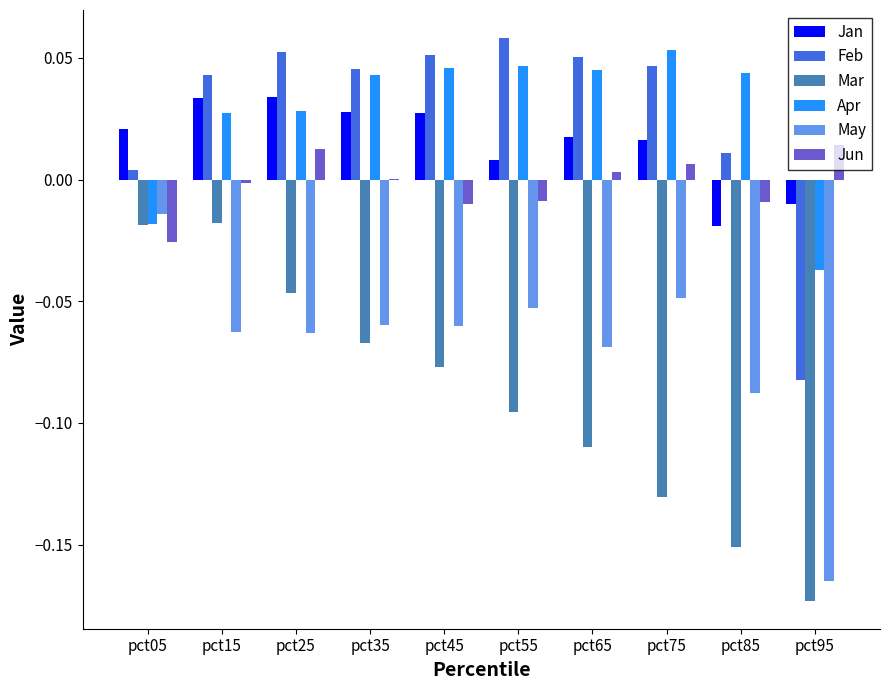

Which category has the highest value in the May series?

pct05